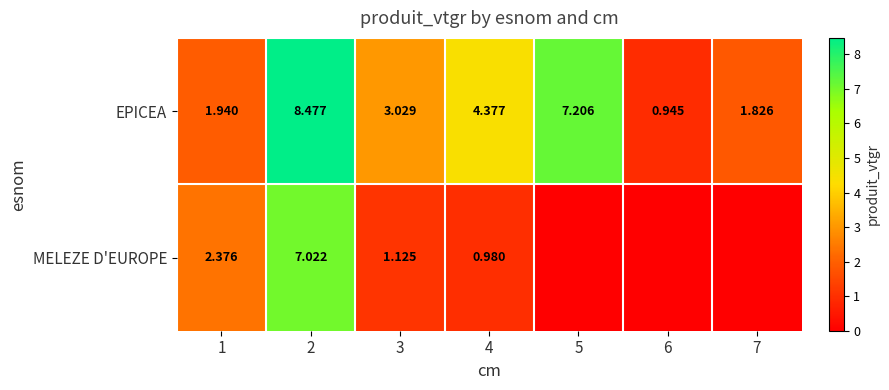

Which series changed the most between 2 and 4?

MELEZE D'EUROPE